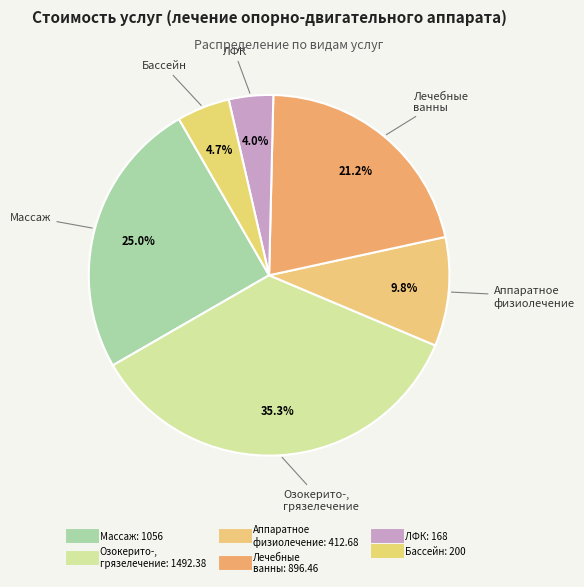

Rank the categories by value from lowest to highest.

ЛФК, Бассейн, Аппаратное
физиолечение, Лечебные
ванны, Массаж, Озокерито-,
грязелечение